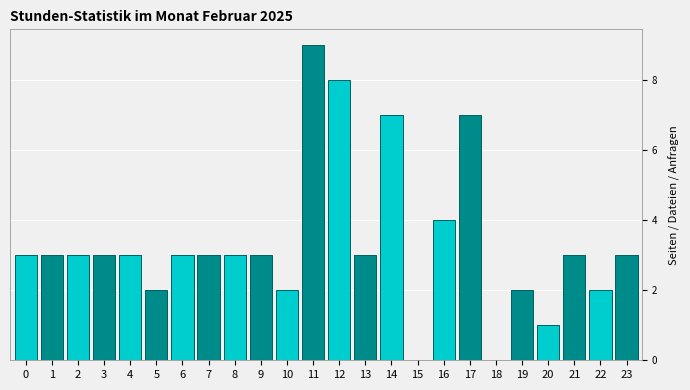

Reading left to right, extract all data points from this chart.

0=3	1=3	2=3	3=3	4=3	5=2	6=3	7=3	8=3	9=3	10=2	11=9	12=8	13=3	14=7	15=0	16=4	17=7	18=0	19=2	20=1	21=3	22=2	23=3